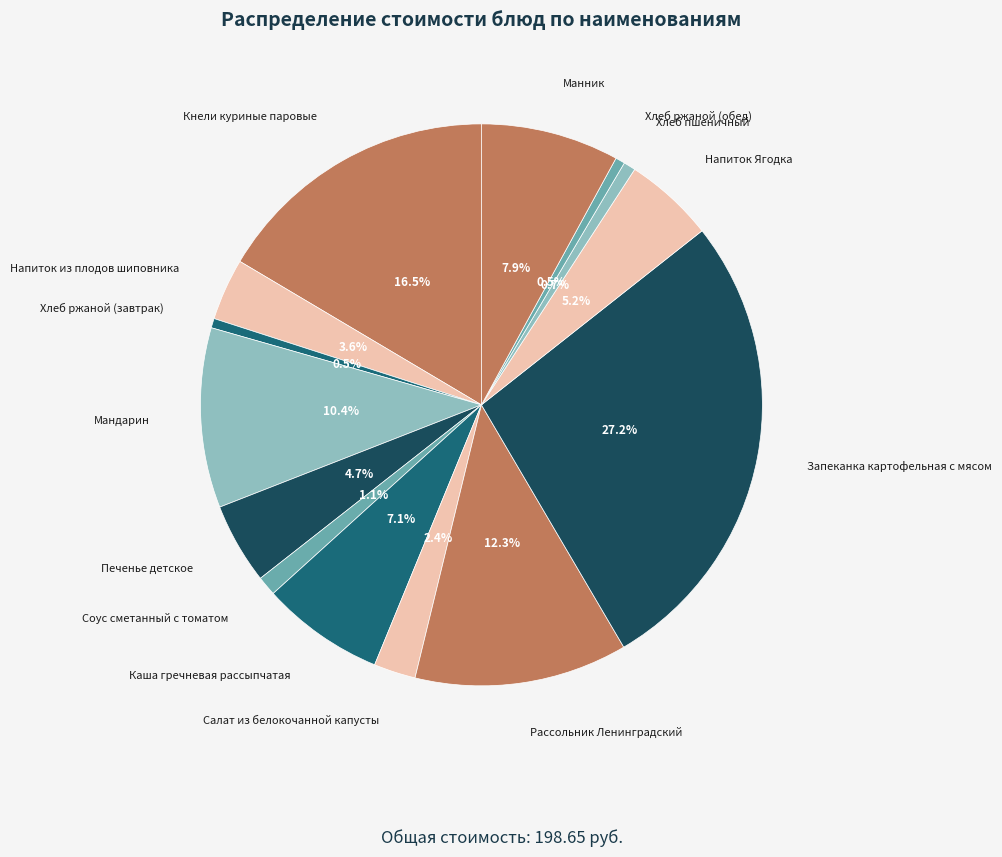

What percentage is the Манник slice, to the nearest percent?

8%